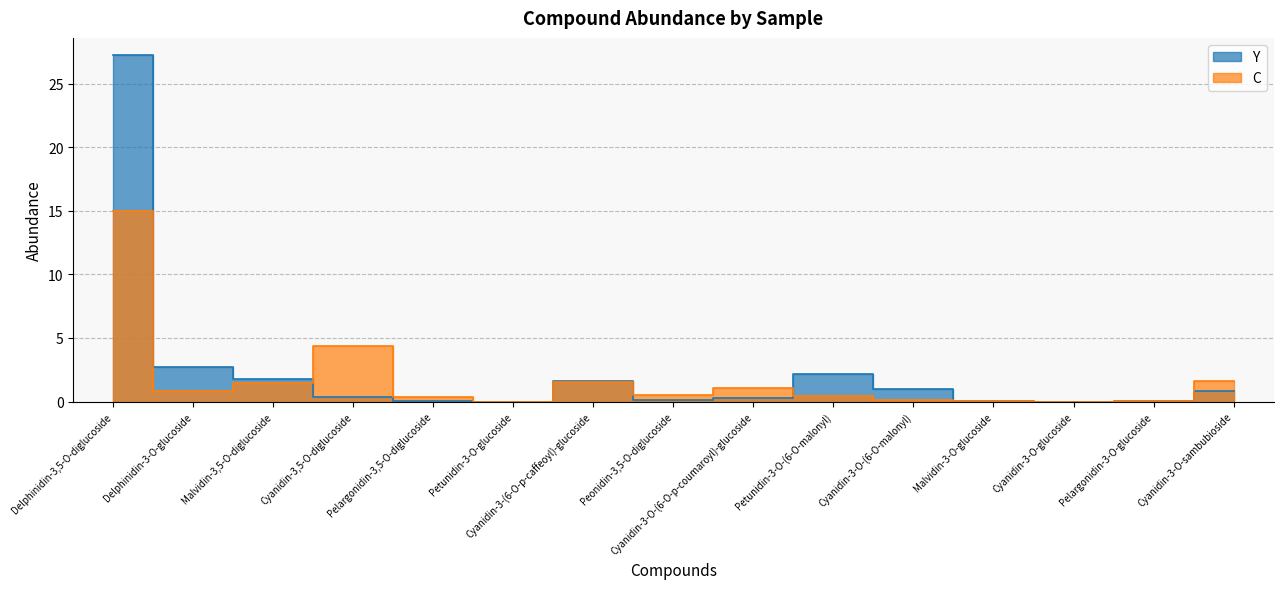

After their last crossing, which series has the higher values: C or Y?

C